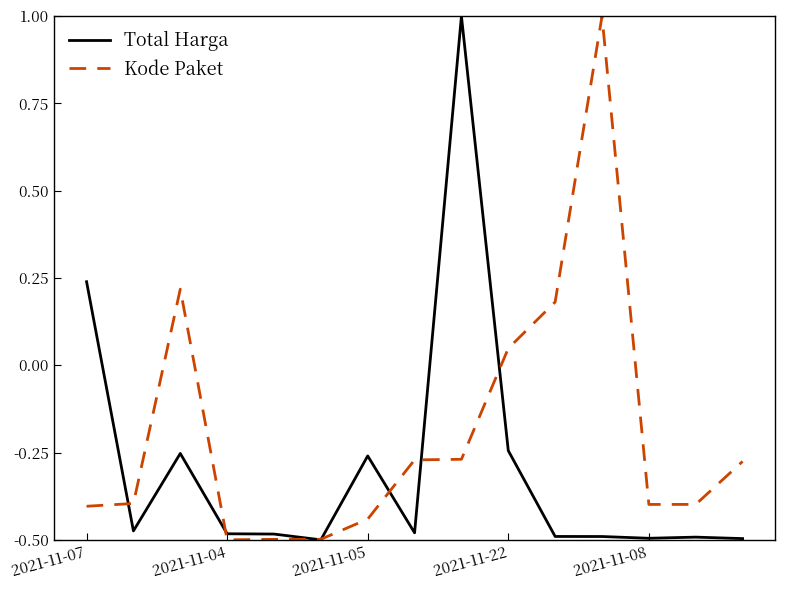

Which series has the largest total across all categories?

Kode Paket